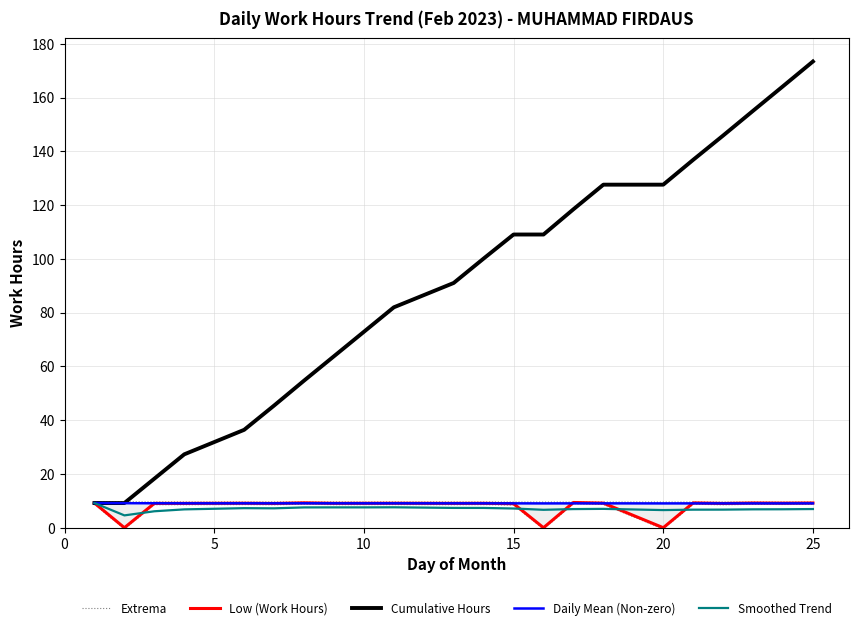

True or false: Low (Work Hours) has more than 0 interior local peaks.

True